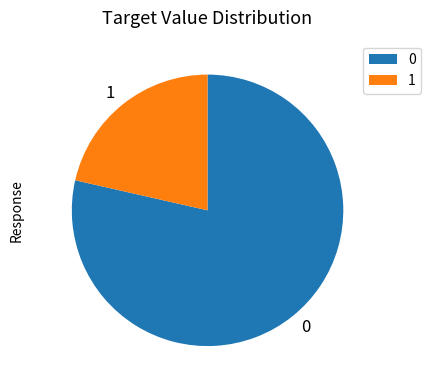

Does any single category account for the majority?

Yes